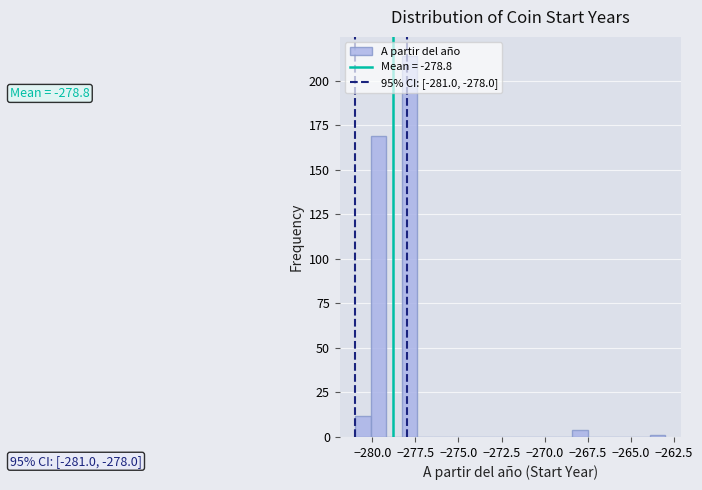

Around what value on the x-axis is the tallest bar? Give the approximate position of its centre, as read against the axis.

-278.0